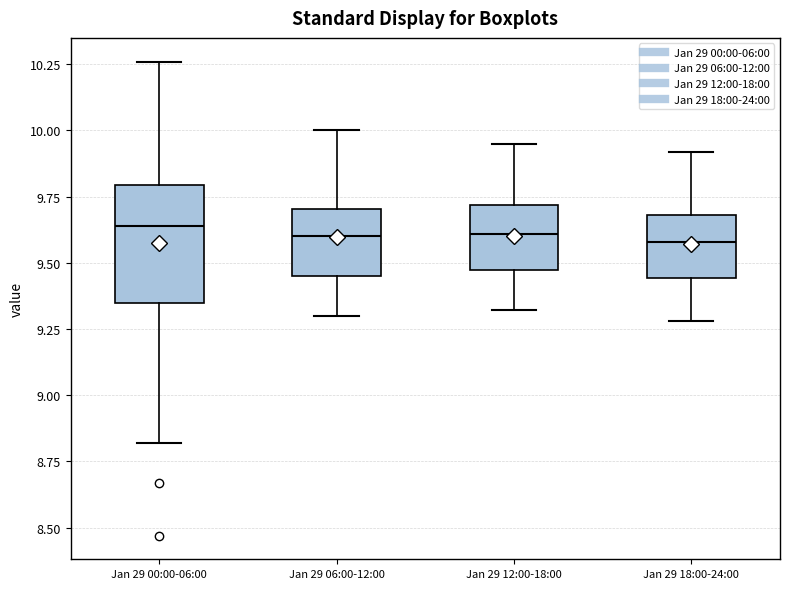

Where is the upper edge of the box for Jan 29 00:00-06:00 on the y-axis? The values are not printed on the chart, so give them approximately, as read against the axis.

9.80